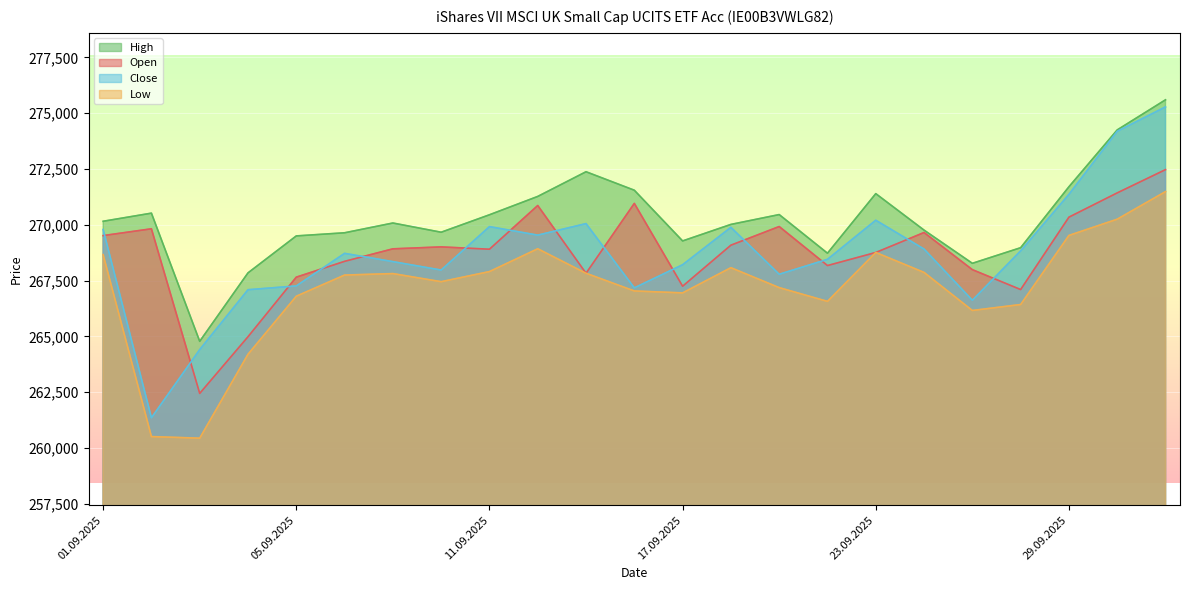

At which label does High reach its minimum?

03.09.2025